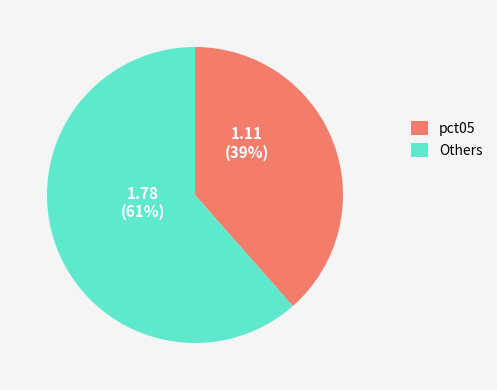

What is the ratio of the value at Others to the value at pct05?

1.6